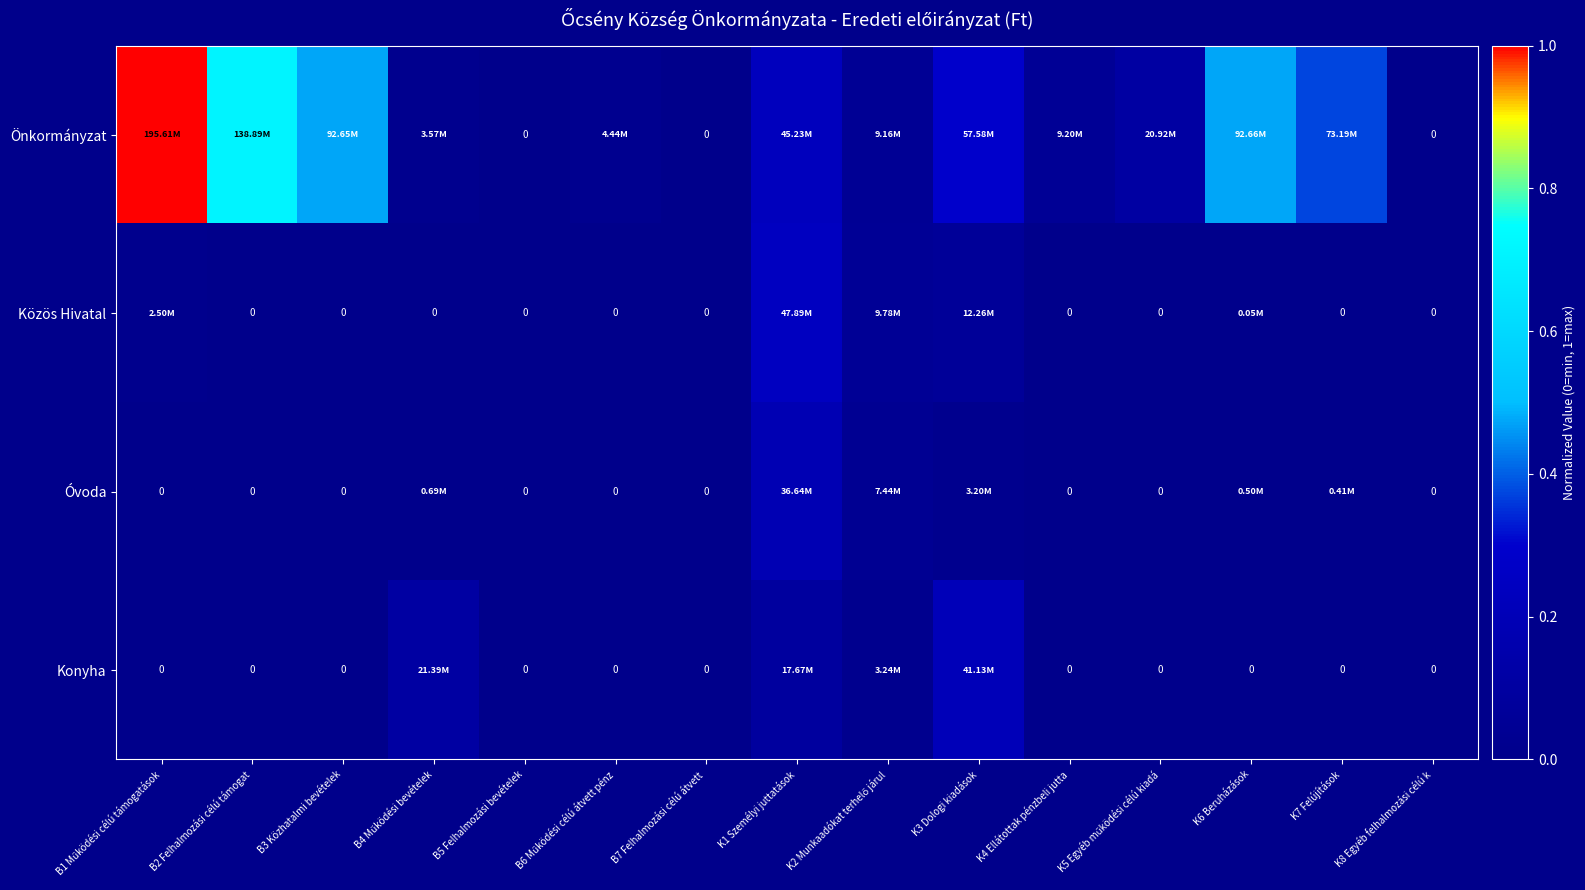

Which series has the widest spread of values?

Önkormányzat